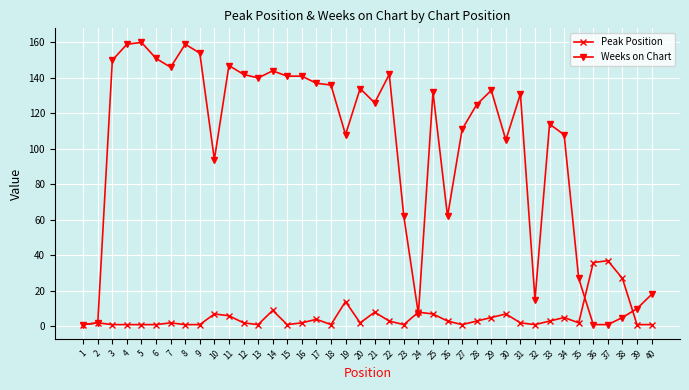

True or false: Weeks on Chart has more than 2 interior local peaks.

True